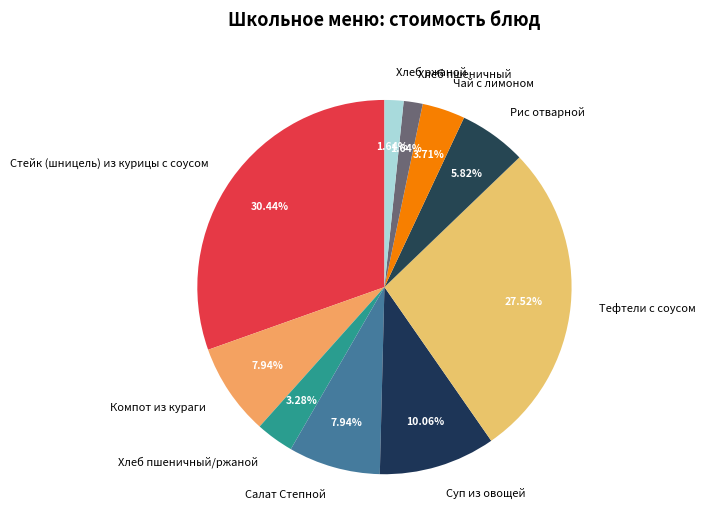

Do Хлеб пшеничный/ржаной and Суп из овощей together represent more than half of the pie?

No